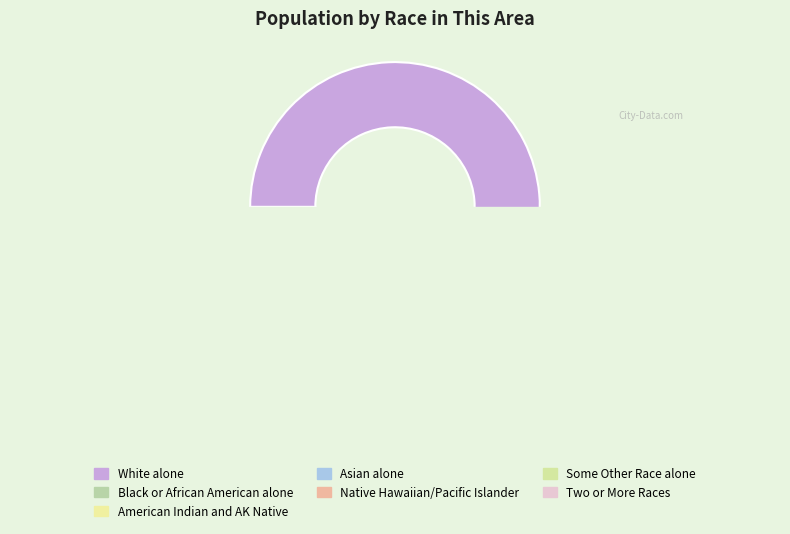

Count the number of slices in the pie.

7